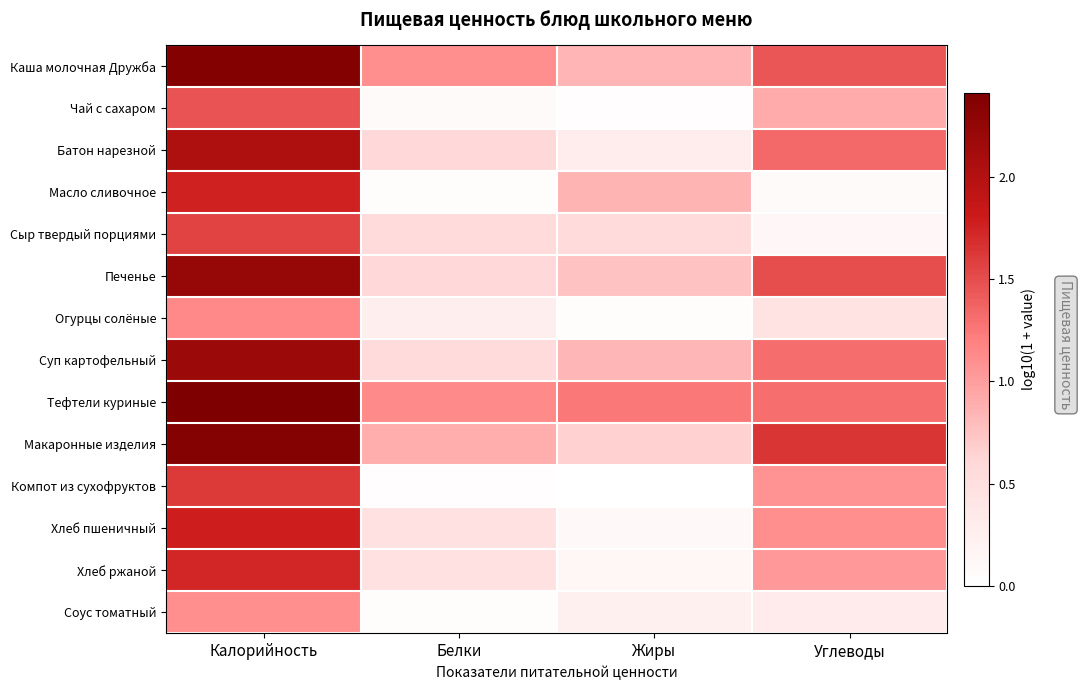

Reading left to right, transcribe all the data shown in this chart.

Каша молочная Дружба: Калорийность=2.4	Белки=1.1	Жиры=0.8	Углеводы=1.4
Чай с сахаром: Калорийность=1.5	Белки=0.1	Жиры=0.0	Углеводы=0.9
Батон нарезной: Калорийность=2.0	Белки=0.6	Жиры=0.3	Углеводы=1.3
Масло сливочное: Калорийность=1.8	Белки=0.1	Жиры=0.9	Углеводы=0.1
Сыр твердый порциями: Калорийность=1.6	Белки=0.6	Жиры=0.6	Углеводы=0.1
Печенье: Калорийность=2.2	Белки=0.6	Жиры=0.8	Углеводы=1.5
Огурцы солёные: Калорийность=1.1	Белки=0.3	Жиры=0.0	Углеводы=0.4
Суп картофельный: Калорийность=2.2	Белки=0.6	Жиры=0.8	Углеводы=1.3
Тефтели куриные: Калорийность=2.4	Белки=1.1	Жиры=1.2	Углеводы=1.3
Макаронные изделия: Калорийность=2.4	Белки=0.9	Жиры=0.7	Углеводы=1.6
Компот из сухофруктов: Калорийность=1.6	Белки=0.0	Жиры=0.0	Углеводы=1.1
Хлеб пшеничный: Калорийность=1.8	Белки=0.5	Жиры=0.1	Углеводы=1.1
Хлеб ржаной: Калорийность=1.7	Белки=0.5	Жиры=0.1	Углеводы=1.0
Соус томатный: Калорийность=1.1	Белки=0.0	Жиры=0.2	Углеводы=0.3